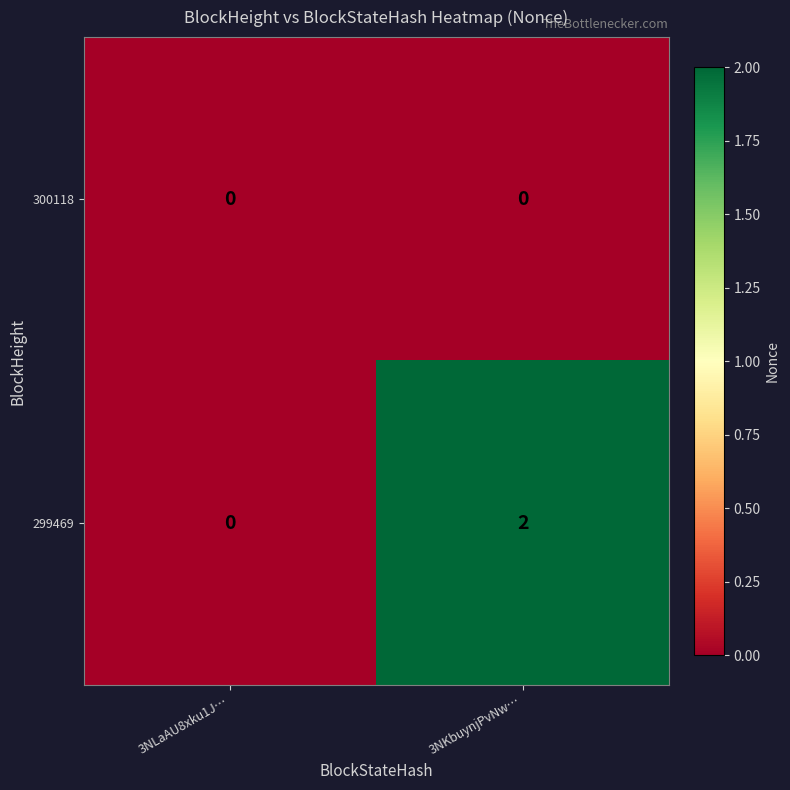

List the series in order of their peak value, lowest first.

300118, 299469